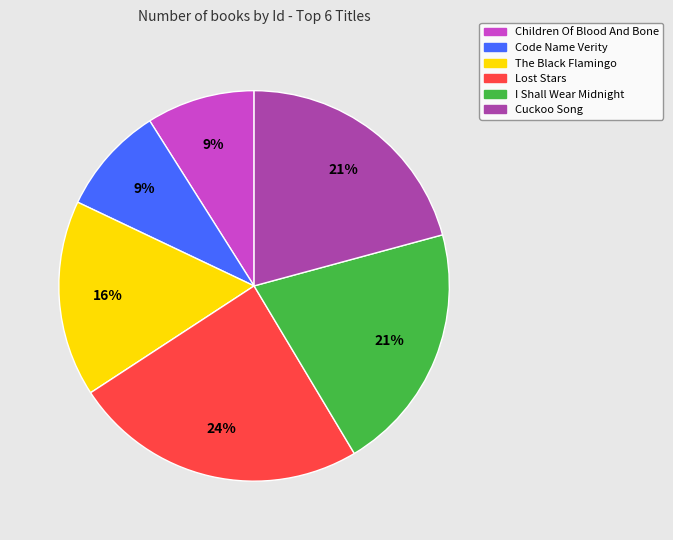

Approximately how many times larger is the value at Children Of Blood And Bone compared to The Black Flamingo?

0.6